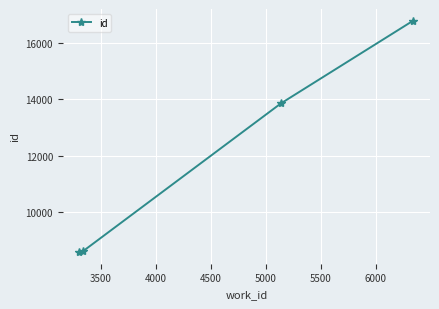

What is the difference between the maximum and minimum values?

8225